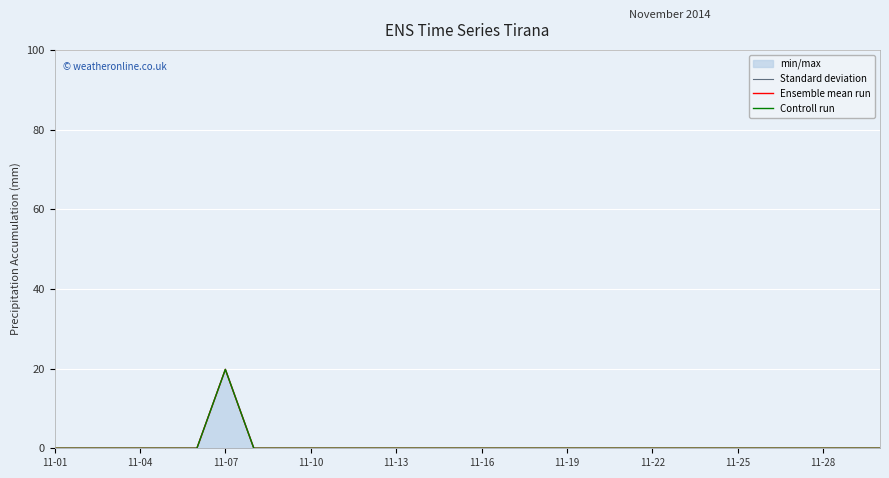

In Ensemble mean run, how many points are higher than both neighbors (excluding endpoints)?

1